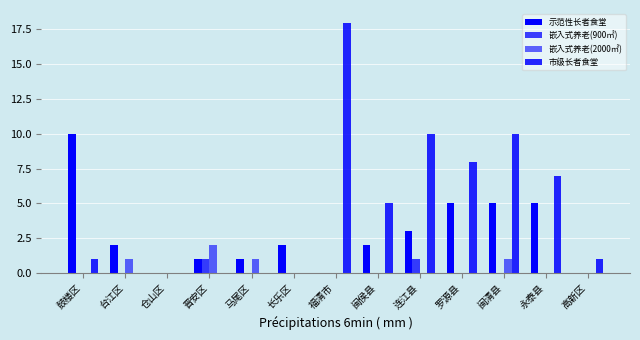

How many series are shown in this chart?

4